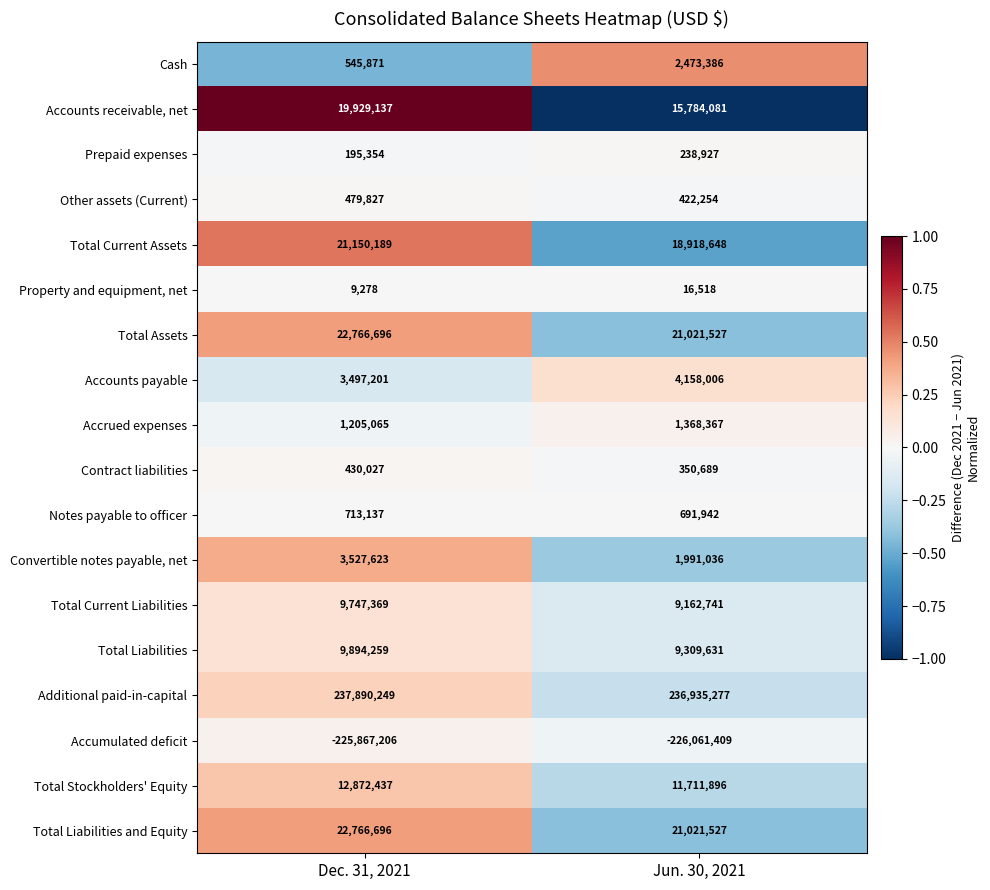

Which category has the highest value across all series?

Dec. 31, 2021